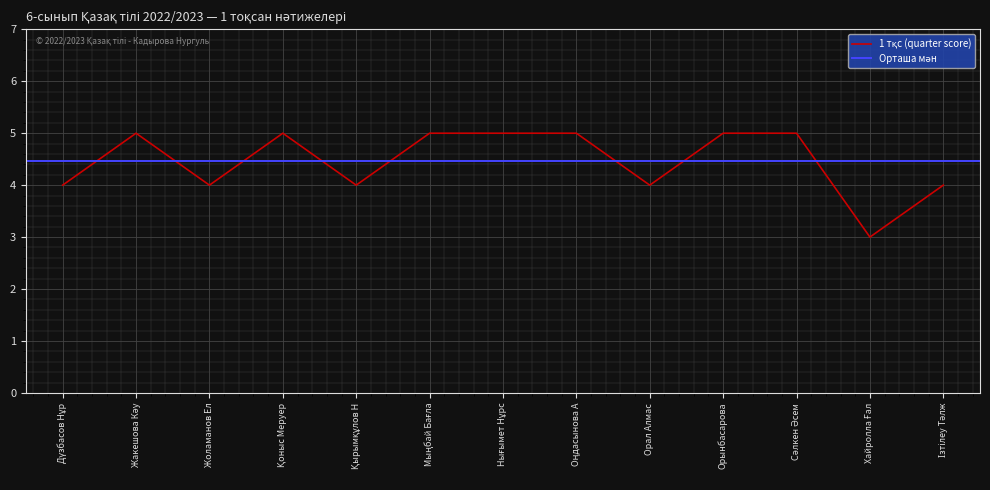

List the labels in order of value, smallest first.

Хайролла Ғал, Дүзбасов Нұр, Жоламанов Ел, Қырымқұлов Н, Орал Алмас, Ізтілеу Тәлж, Жакешова Кәу, Қоныс Меруер, Мыңбай Бағла, Нығымет Нұрс, Оңдасынова А, Орынбасарова, Сәлкен Әсем